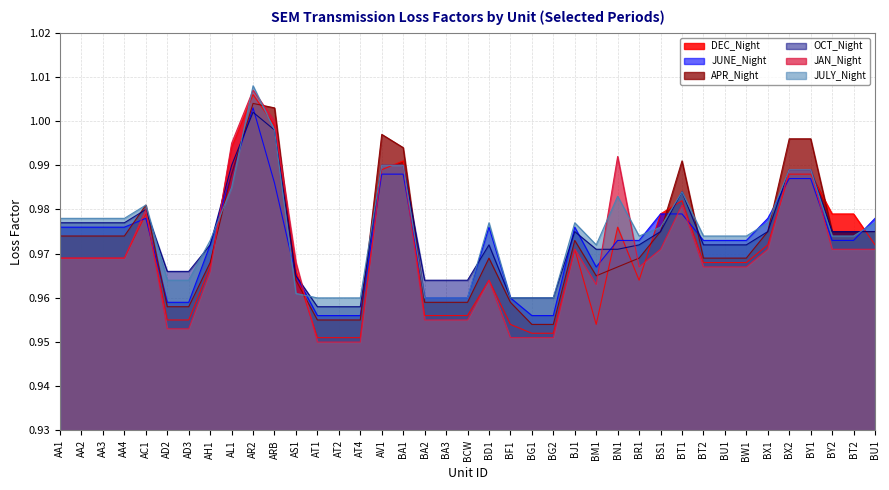

What is the label of the 29th point from the left?

BS1